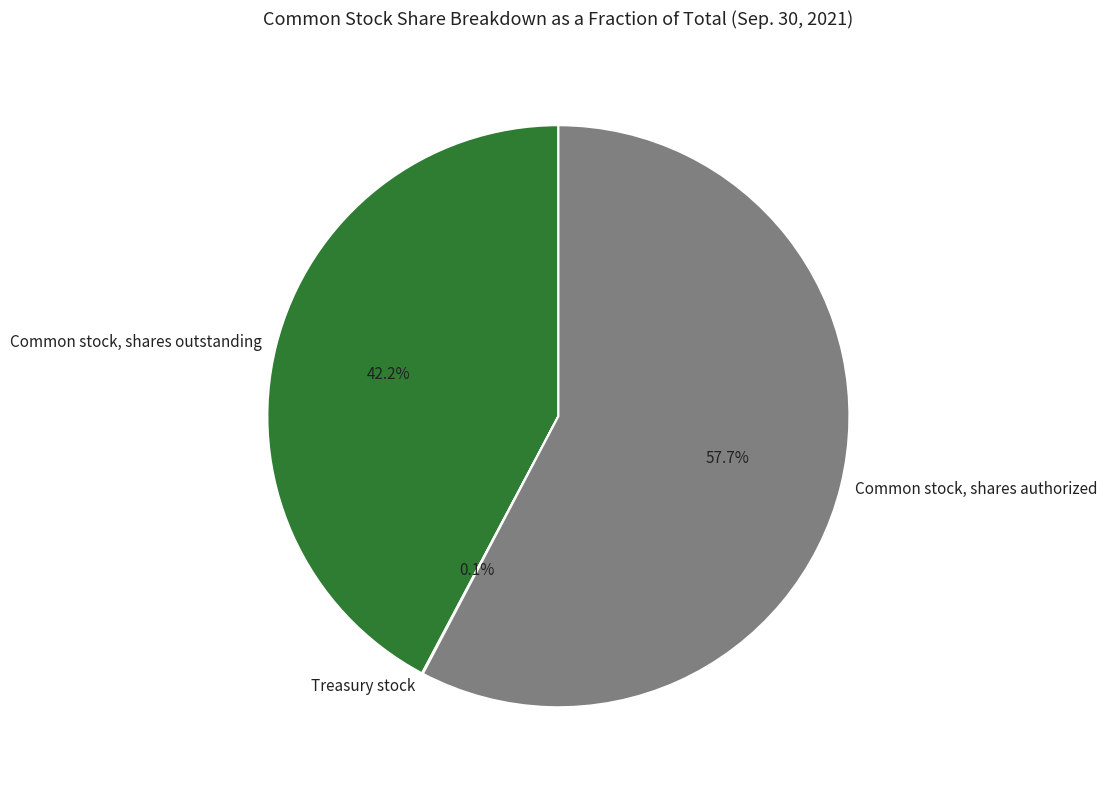

To the nearest percent, what is the average slice percentage?

33%